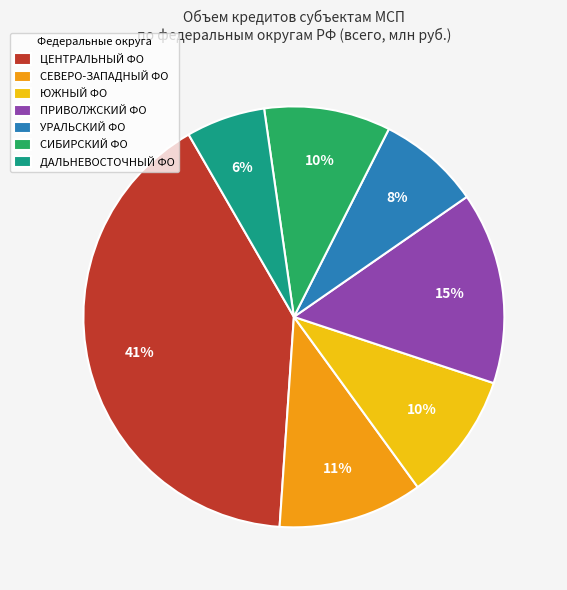

Which has a higher value, ДАЛЬНЕВОСТОЧНЫЙ ФО or ЮЖНЫЙ ФО?

ЮЖНЫЙ ФО